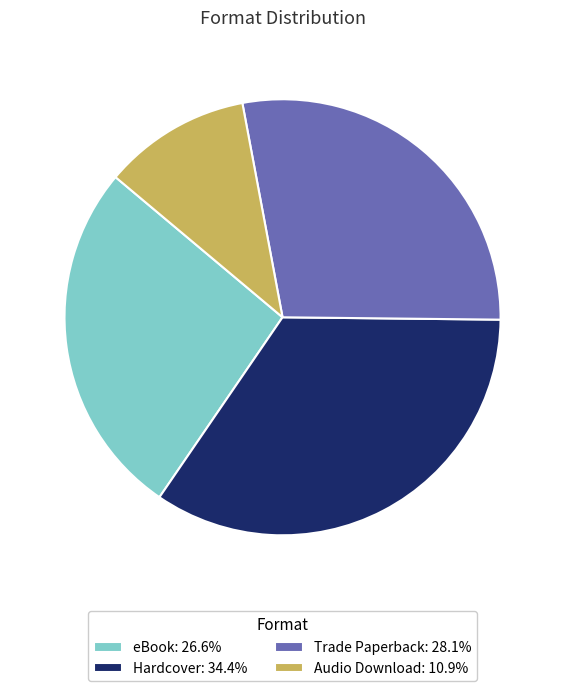

Between Audio Download and Trade Paperback, which is larger?

Trade Paperback